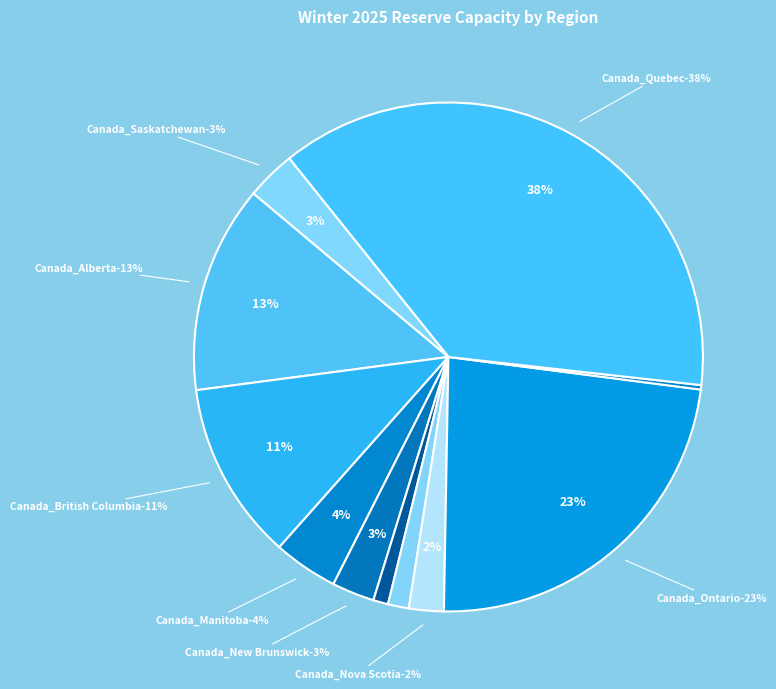

True or false: Canada_Labrador accounts for 1% of the total.

True